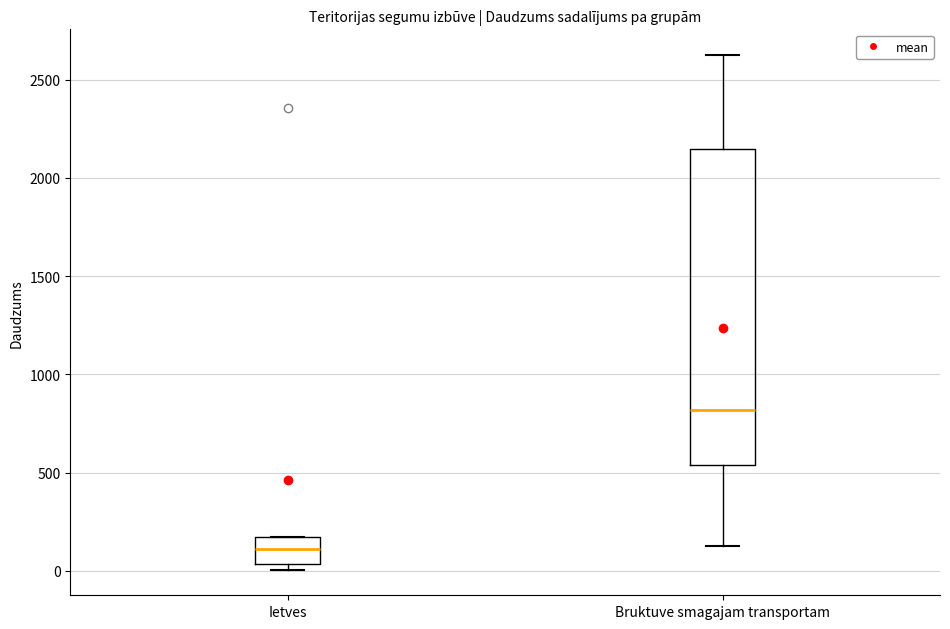

Comparing the boxes themselves (not the whiskers), which one is the tallest?

Bruktuve smagajam transportam